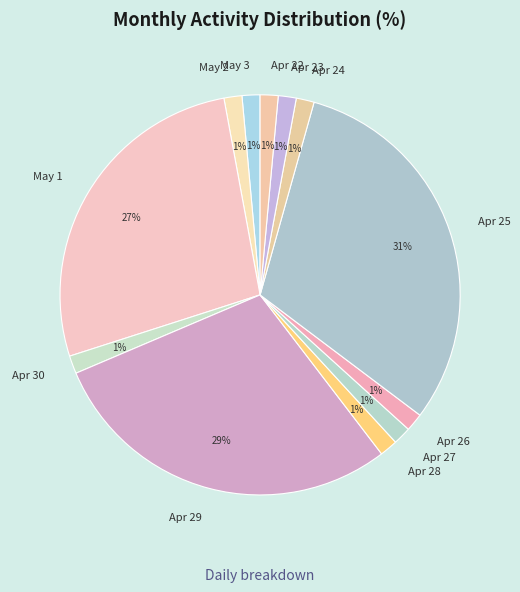

To the nearest percent, what percentage of the pie is Apr 27?

1%